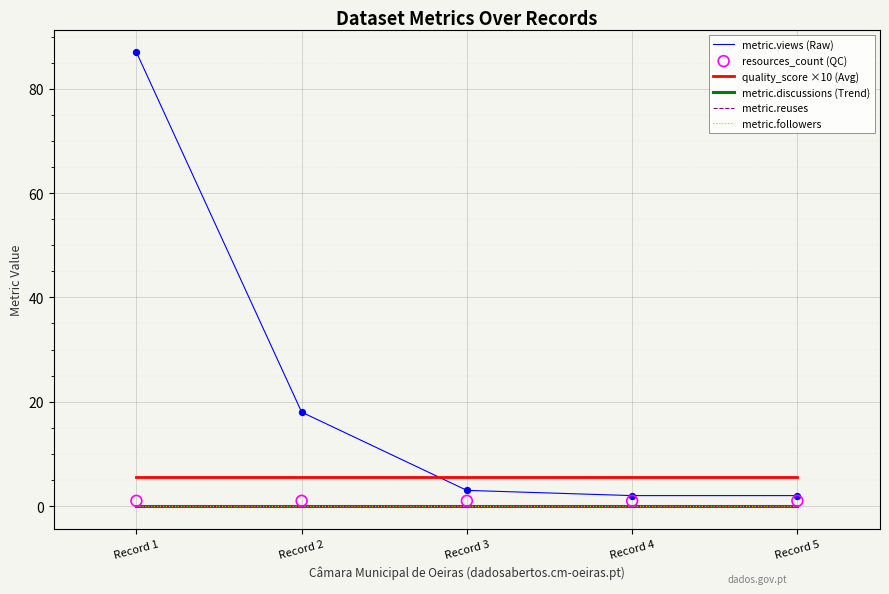

Which series has the largest total across all categories?

metric.views (Raw)